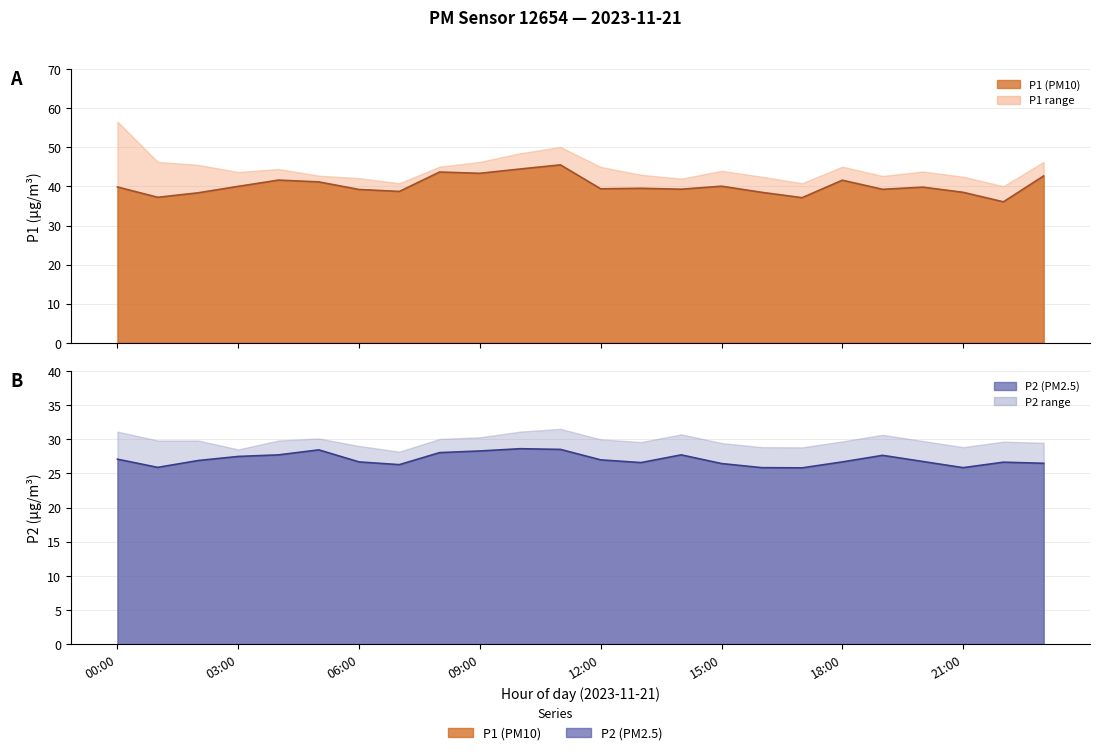

True or false: P1 and P2 intersect in this chart.

False